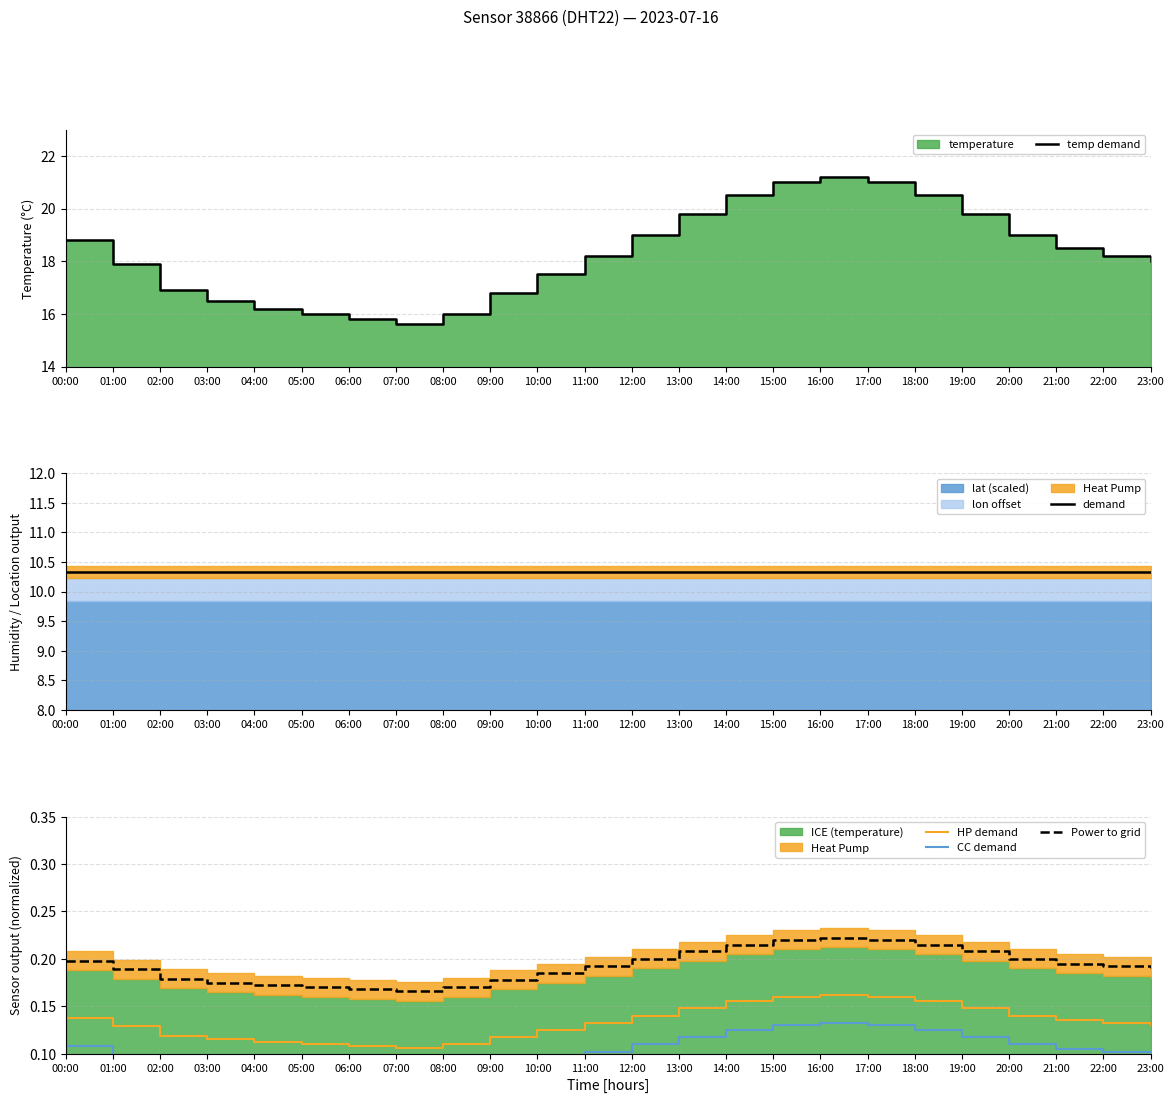

Reading left to right, extract all data points from this chart.

temp demand: 00:00=18.8	01:00=17.9	02:00=16.9	03:00=16.5	04:00=16.2	05:00=16.0	06:00=15.8	07:00=15.6	08:00=16.0	09:00=16.8	10:00=17.5	11:00=18.2	12:00=19.0	13:00=19.8	14:00=20.5	15:00=21.0	16:00=21.2	17:00=21.0	18:00=20.5	19:00=19.8	20:00=19.0	21:00=18.5	22:00=18.2	23:00=18.0
demand: 00:00=10.3	01:00=10.3	02:00=10.3	03:00=10.3	04:00=10.3	05:00=10.3	06:00=10.3	07:00=10.3	08:00=10.3	09:00=10.3	10:00=10.3	11:00=10.3	12:00=10.3	13:00=10.3	14:00=10.3	15:00=10.3	16:00=10.3	17:00=10.3	18:00=10.3	19:00=10.3	20:00=10.3	21:00=10.3	22:00=10.3	23:00=10.3
HP demand: 00:00=0.1	01:00=0.1	02:00=0.1	03:00=0.1	04:00=0.1	05:00=0.1	06:00=0.1	07:00=0.1	08:00=0.1	09:00=0.1	10:00=0.1	11:00=0.1	12:00=0.1	13:00=0.1	14:00=0.2	15:00=0.2	16:00=0.2	17:00=0.2	18:00=0.2	19:00=0.1	20:00=0.1	21:00=0.1	22:00=0.1	23:00=0.1
CC demand: 00:00=0.1	01:00=0.1	02:00=0.1	03:00=0.1	04:00=0.1	05:00=0.1	06:00=0.1	07:00=0.1	08:00=0.1	09:00=0.1	10:00=0.1	11:00=0.1	12:00=0.1	13:00=0.1	14:00=0.1	15:00=0.1	16:00=0.1	17:00=0.1	18:00=0.1	19:00=0.1	20:00=0.1	21:00=0.1	22:00=0.1	23:00=0.1
Power to grid: 00:00=0.2	01:00=0.2	02:00=0.2	03:00=0.2	04:00=0.2	05:00=0.2	06:00=0.2	07:00=0.2	08:00=0.2	09:00=0.2	10:00=0.2	11:00=0.2	12:00=0.2	13:00=0.2	14:00=0.2	15:00=0.2	16:00=0.2	17:00=0.2	18:00=0.2	19:00=0.2	20:00=0.2	21:00=0.2	22:00=0.2	23:00=0.2